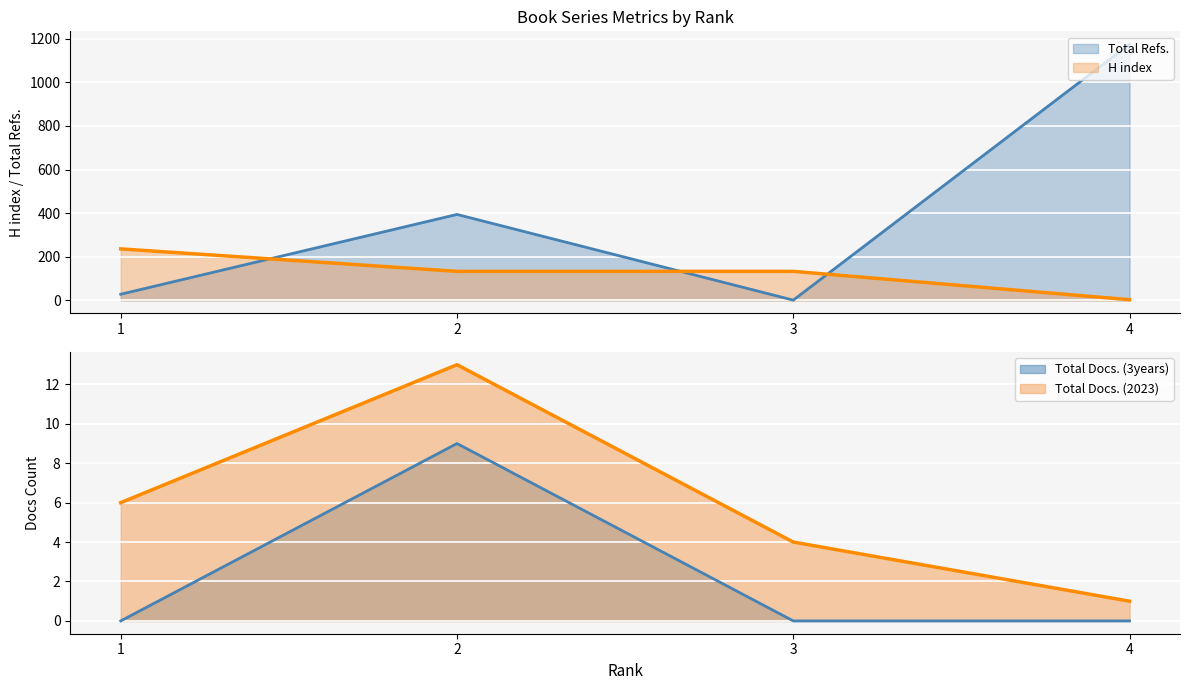

How many values in the H index series are below 133?

1